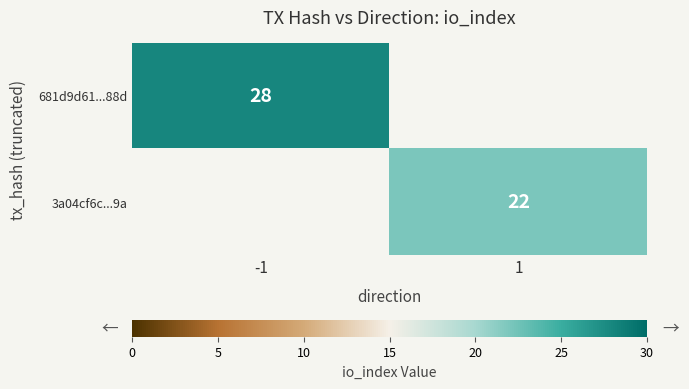

At which category does the chart reach its minimum across all series?

1